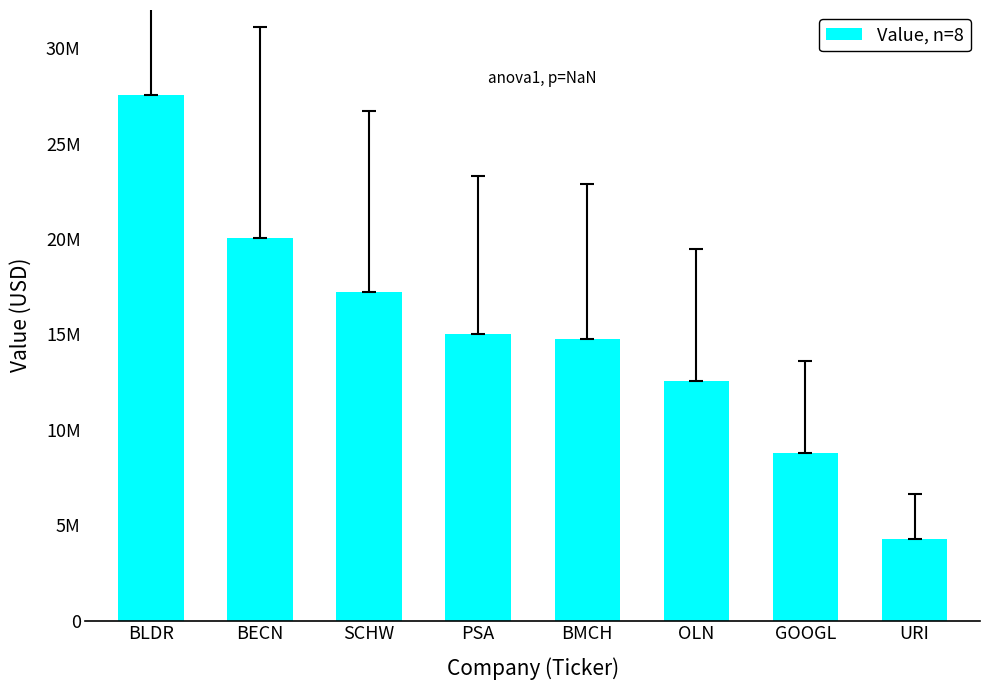

Are the bars horizontal?

No